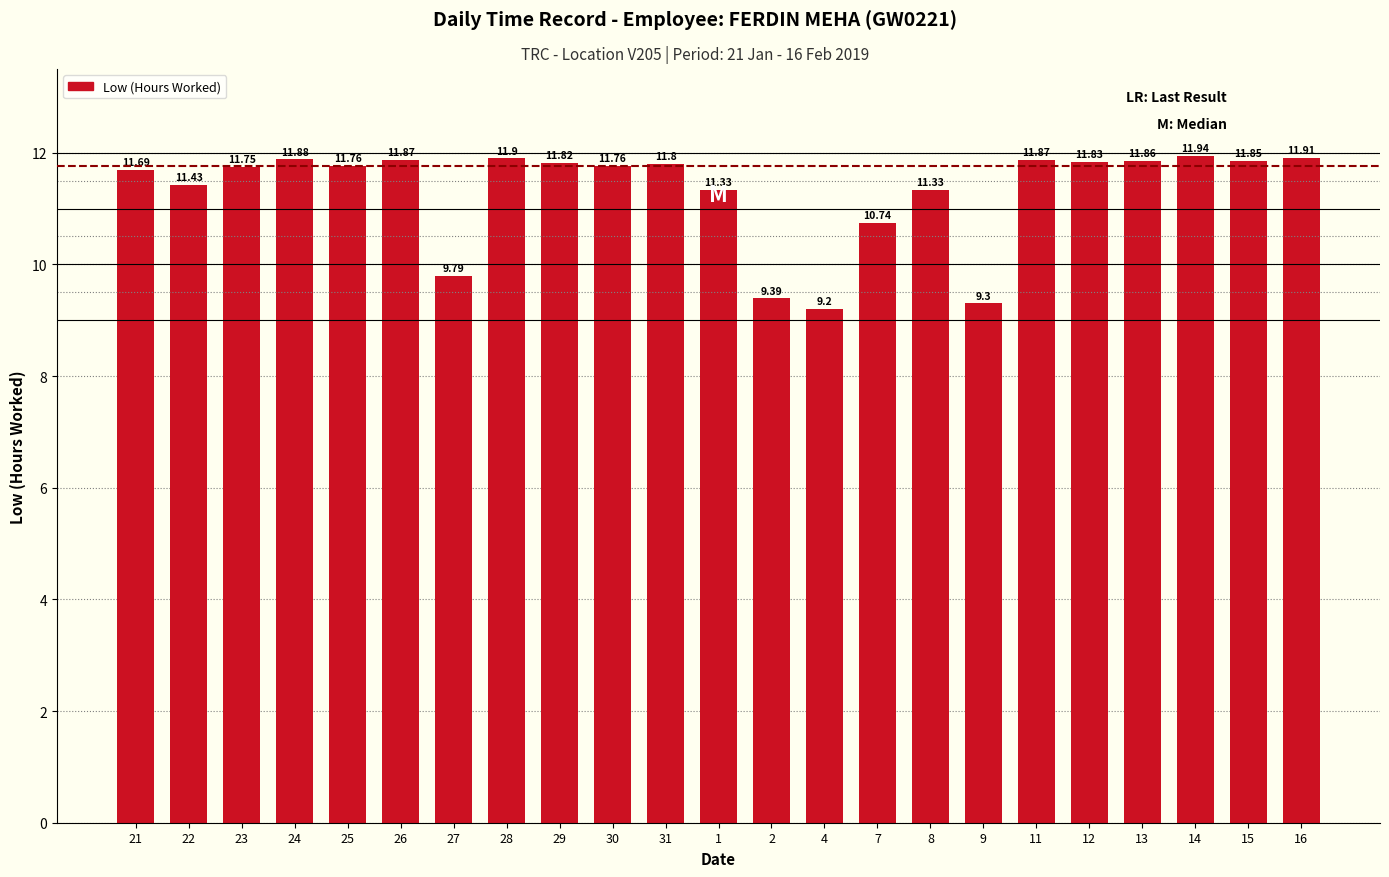

Approximately how many times larger is the value at 14 compared to 4?

1.3